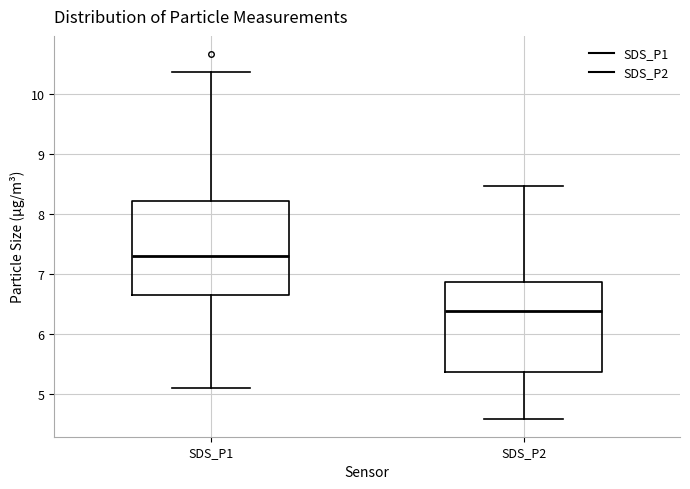

Reading left to right, transcribe this box plot: for each box, give where its median line is, the range the box spans, and where its two whiskers end, as read against the y-axis. The values are not printed on the chart, so give them approximately, as read against the axis.

SDS_P1: median 7.3, box 6.7 to 8.2, whiskers 5.1 to 10.4
SDS_P2: median 6.4, box 5.4 to 6.9, whiskers 4.6 to 8.5